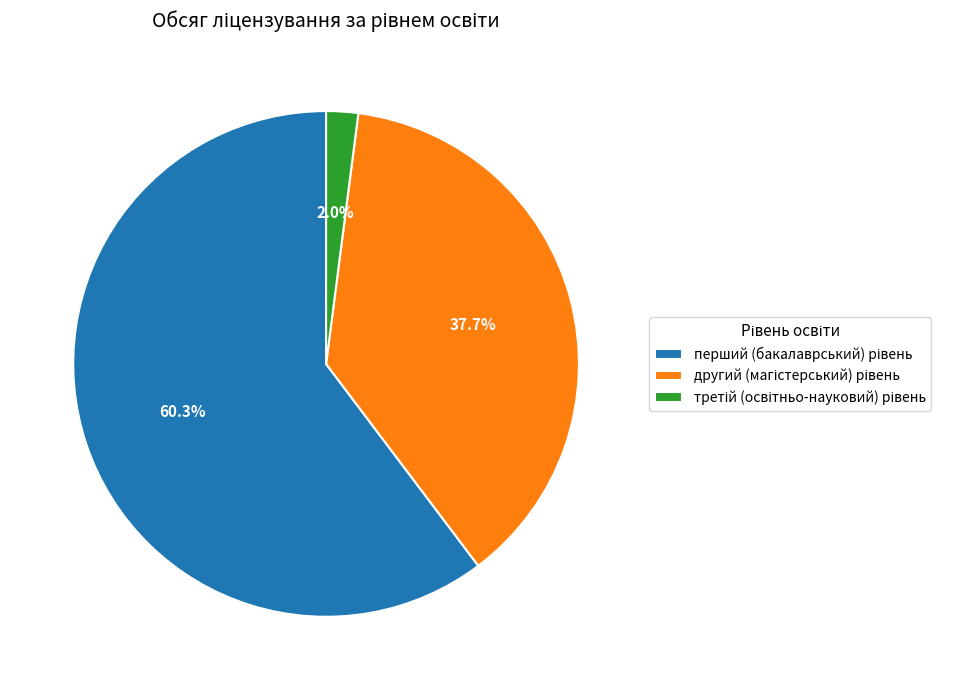

Does any single category account for the majority?

Yes